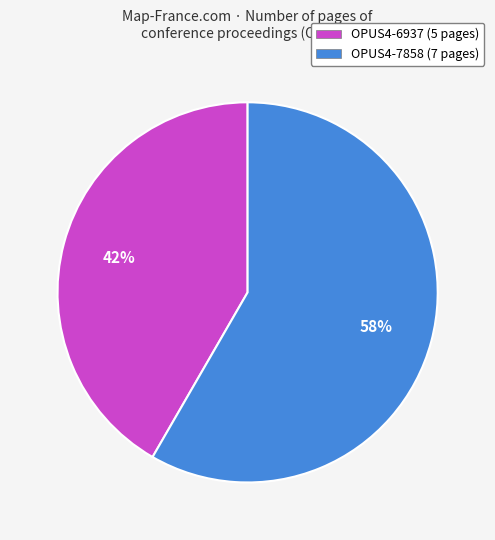

The OPUS4-7858 slice represents 69% of the pie. True or false?

False